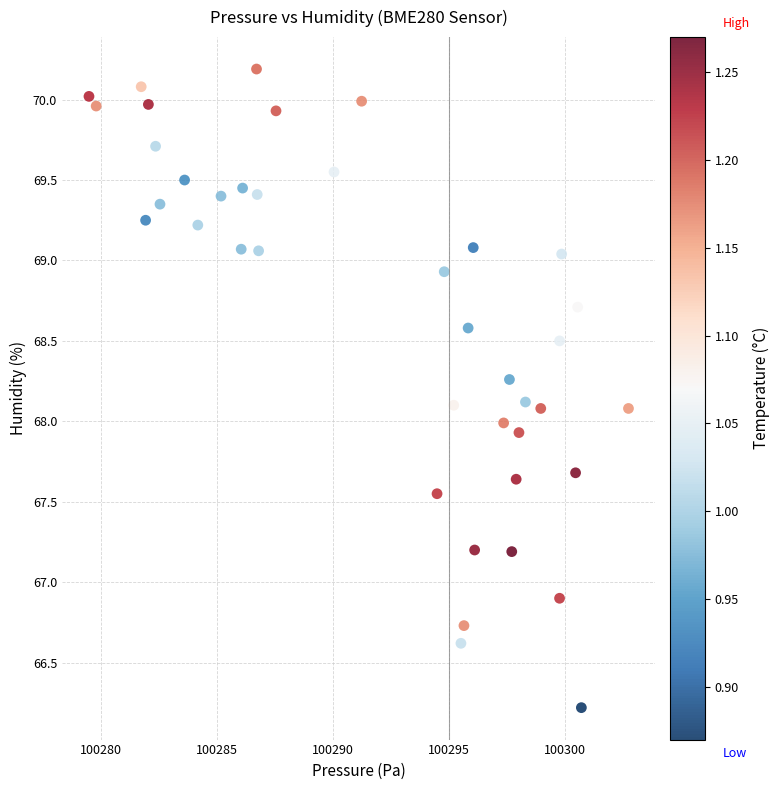

What is the range of X values (max minus min)?

23.2